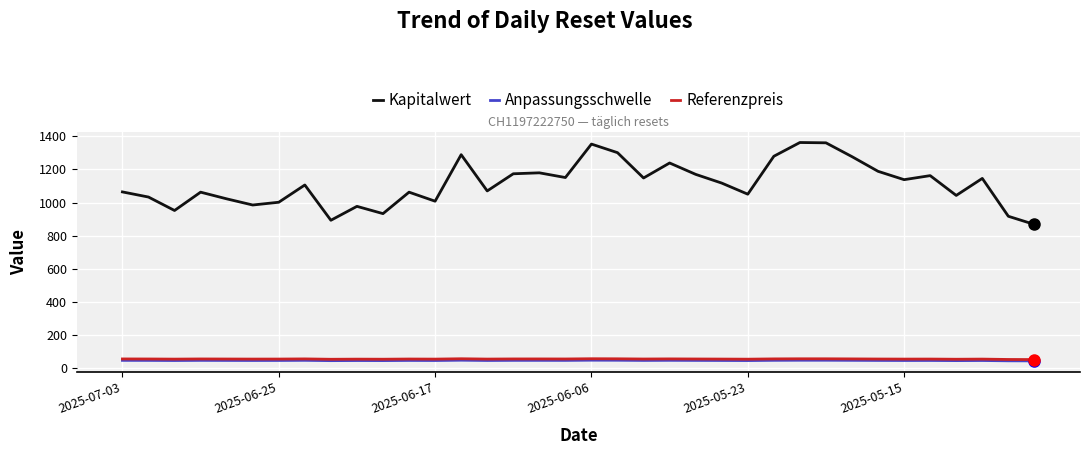

True or false: Anpassungsschwelle and Kapitalwert cross at least once.

False